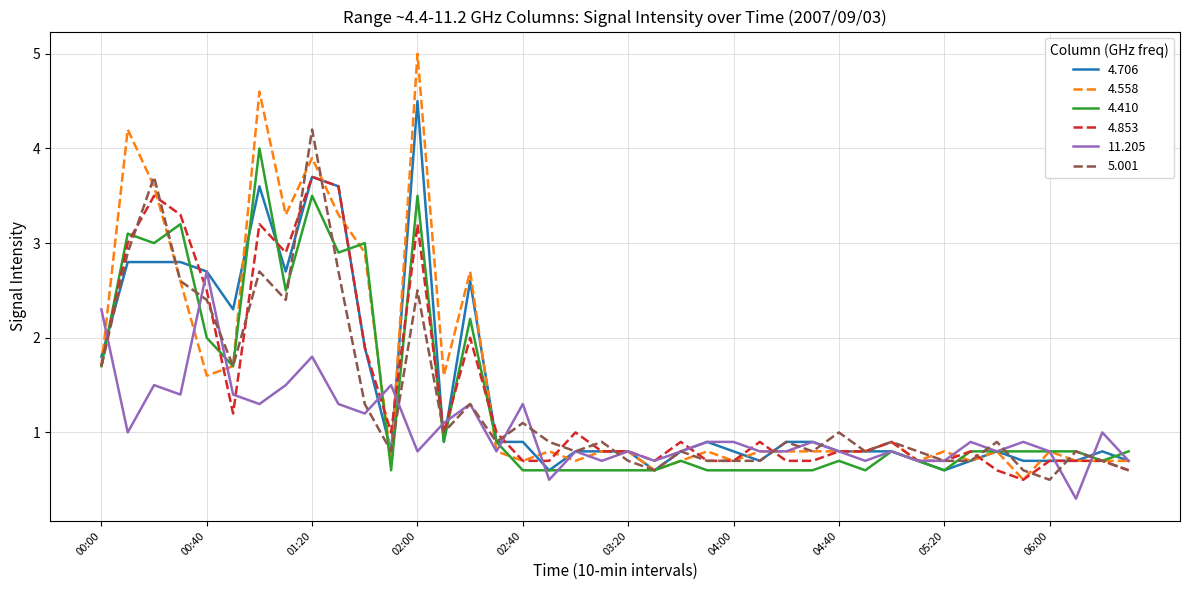

Which series has the widest spread of values?

4.558